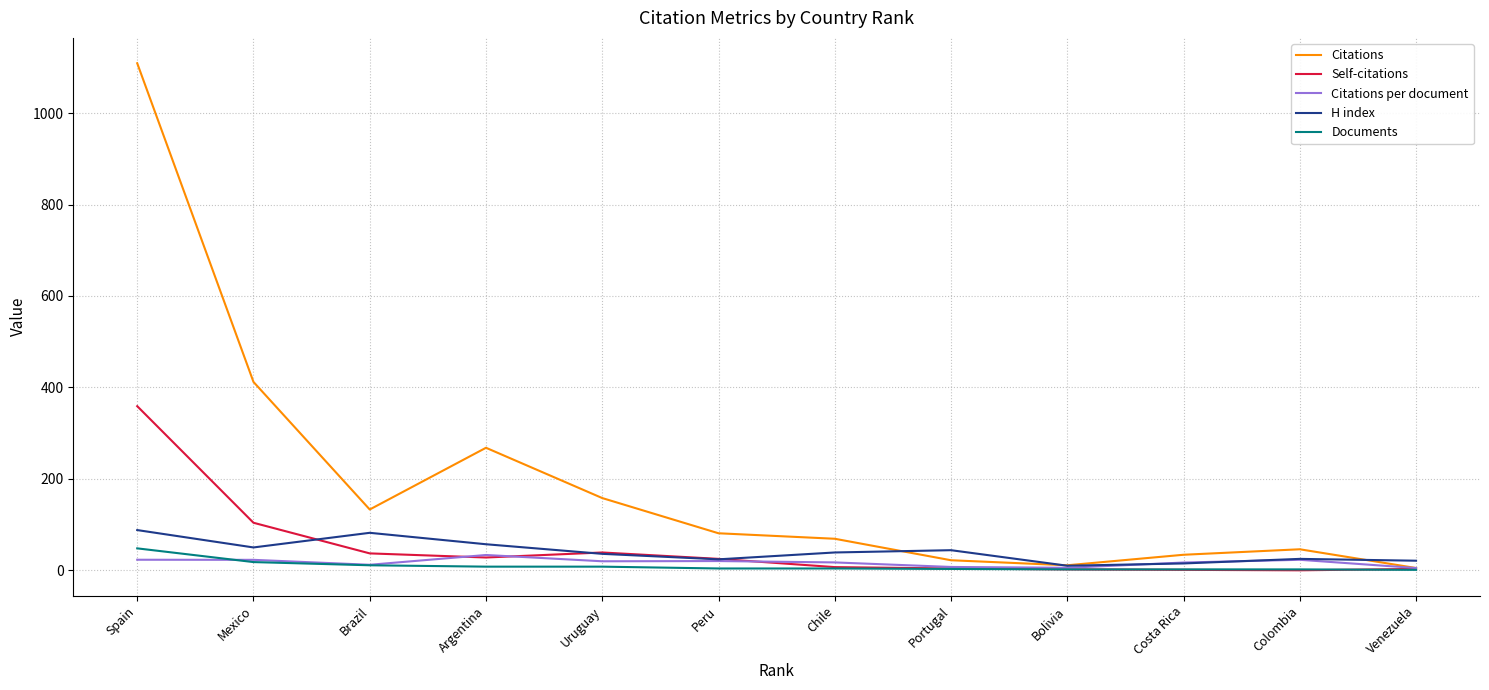

What is the sum of the Citations values at Spain and Peru?

1190.0